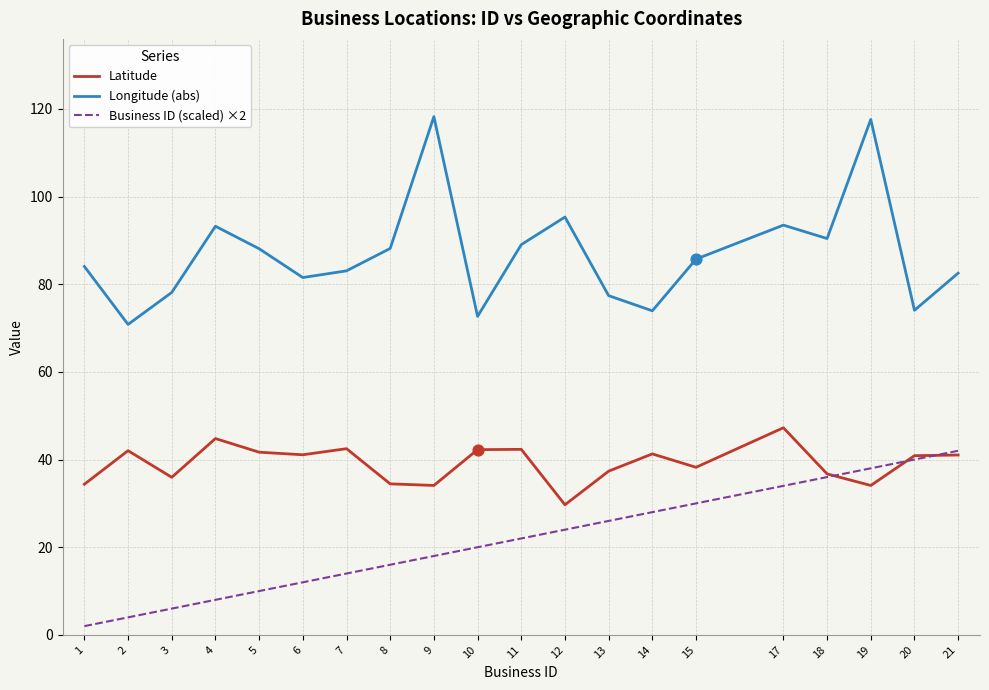

At which category is the sum across all series the highest?

19